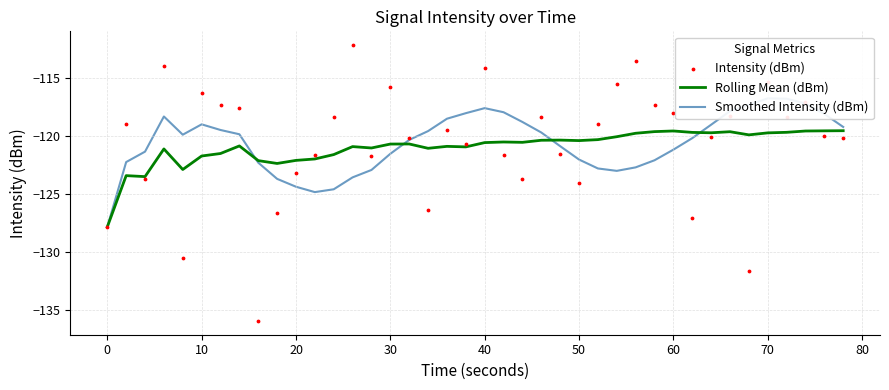

Which series reaches the minimum Y coordinate?

Intensity (dBm)